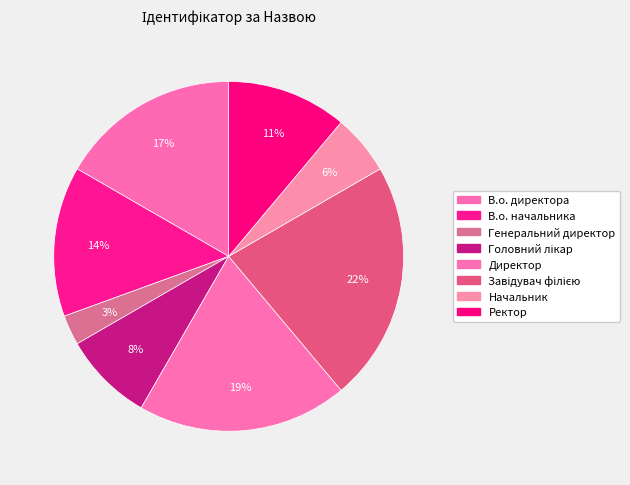

Is it true that Генеральний директор is 14% of the pie?

False